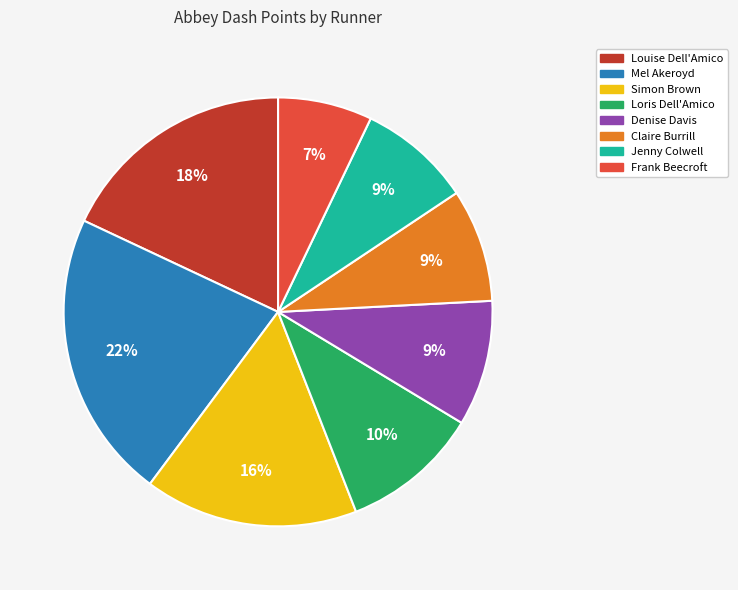

Count the number of slices in the pie.

8